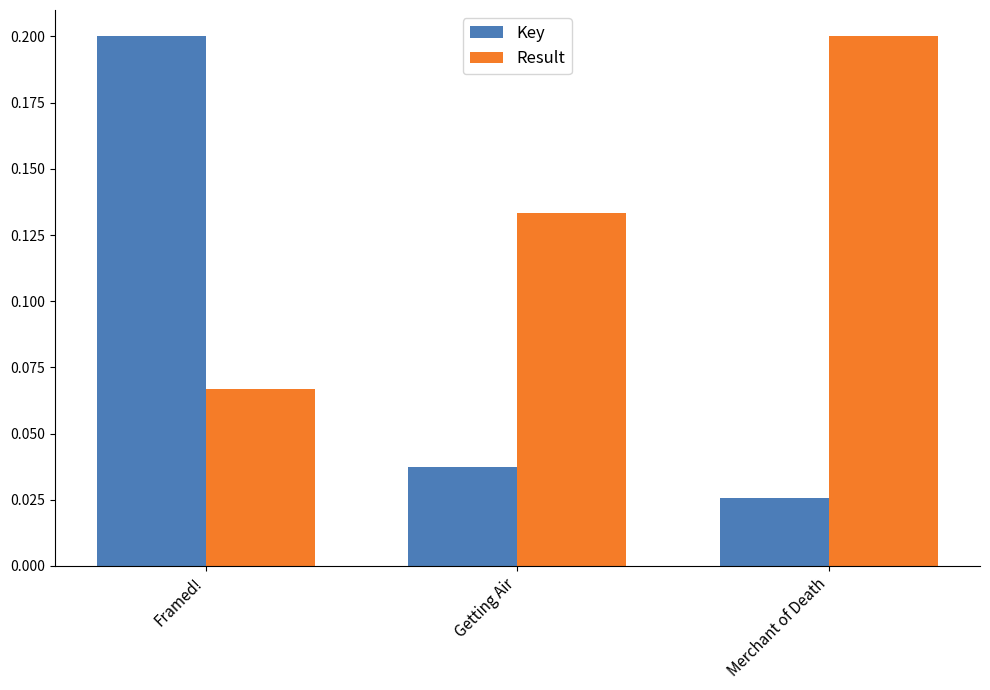

List the series in order of their overall mean, highest first.

Result, Key